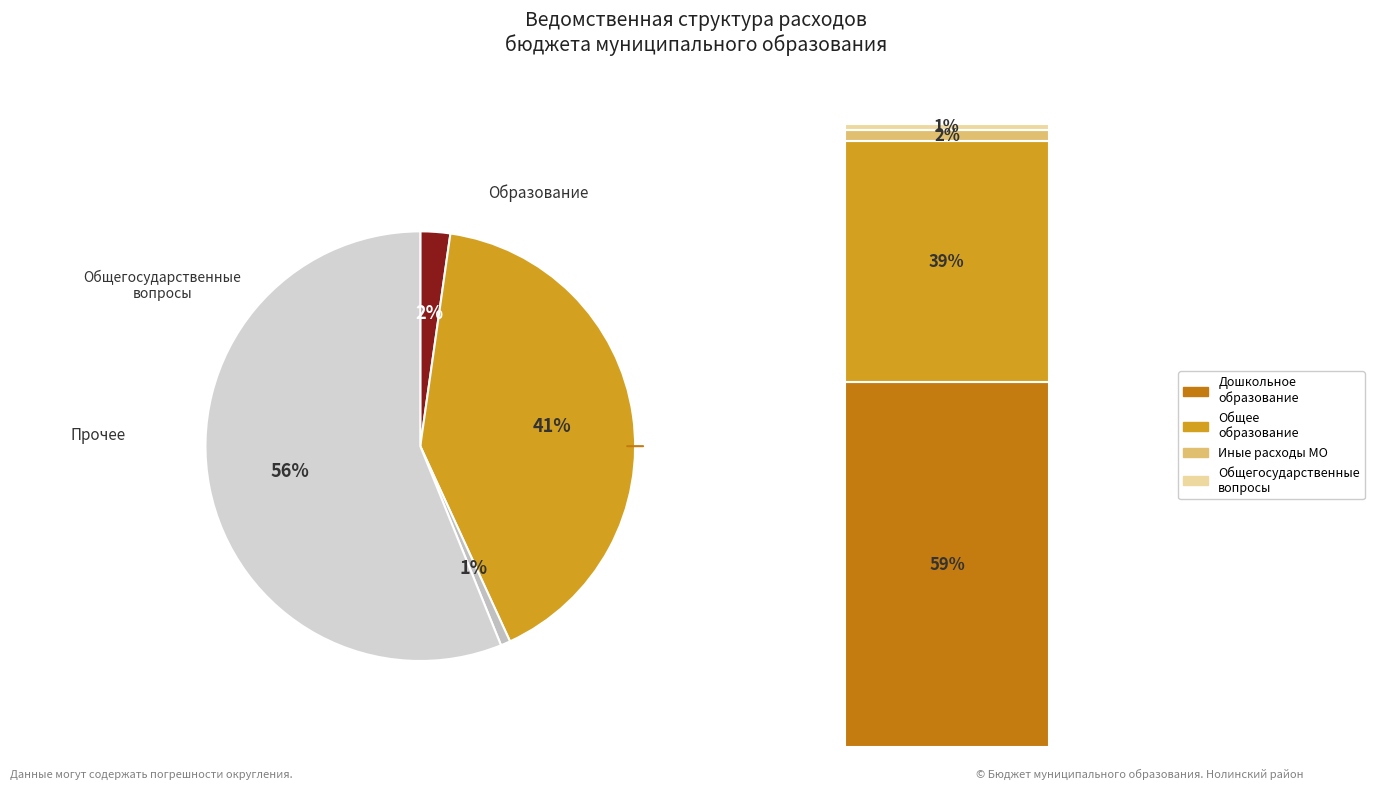

Is there a majority slice in this chart?

Yes